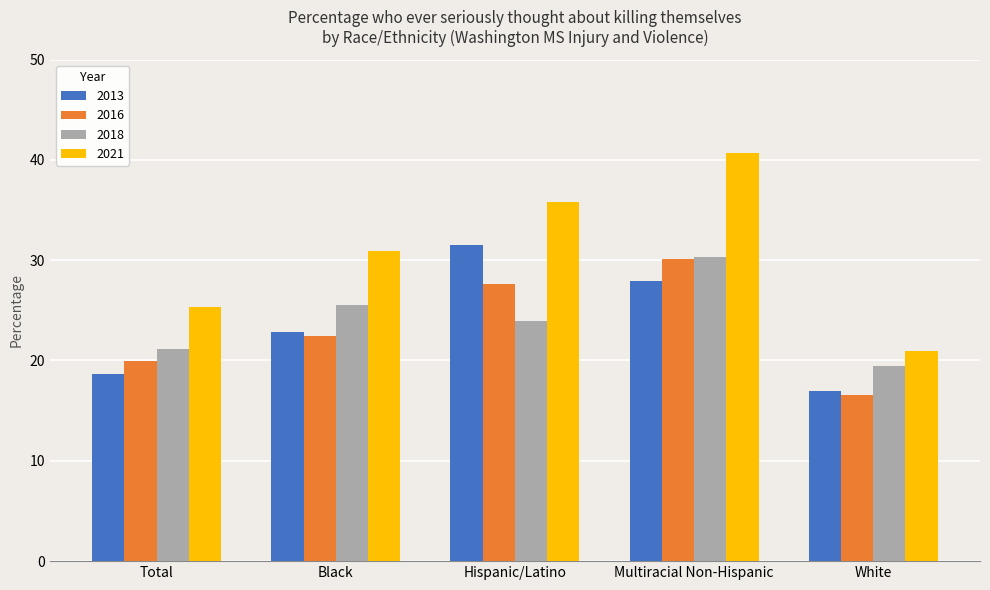

Reading left to right, what are all the values shown in this chart?

2013: 0.2	0.2	0.3	0.3	0.2
2016: 0.2	0.2	0.3	0.3	0.2
2018: 0.2	0.3	0.2	0.3	0.2
2021: 0.3	0.3	0.4	0.4	0.2